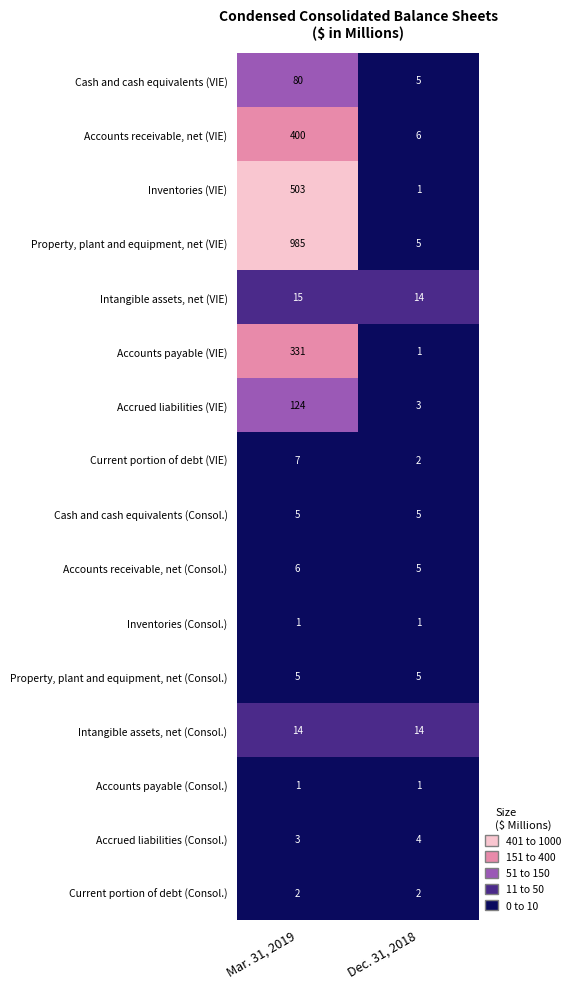

True or false: Inventories (VIE) has a value of 298 at Mar. 31, 2019.

False